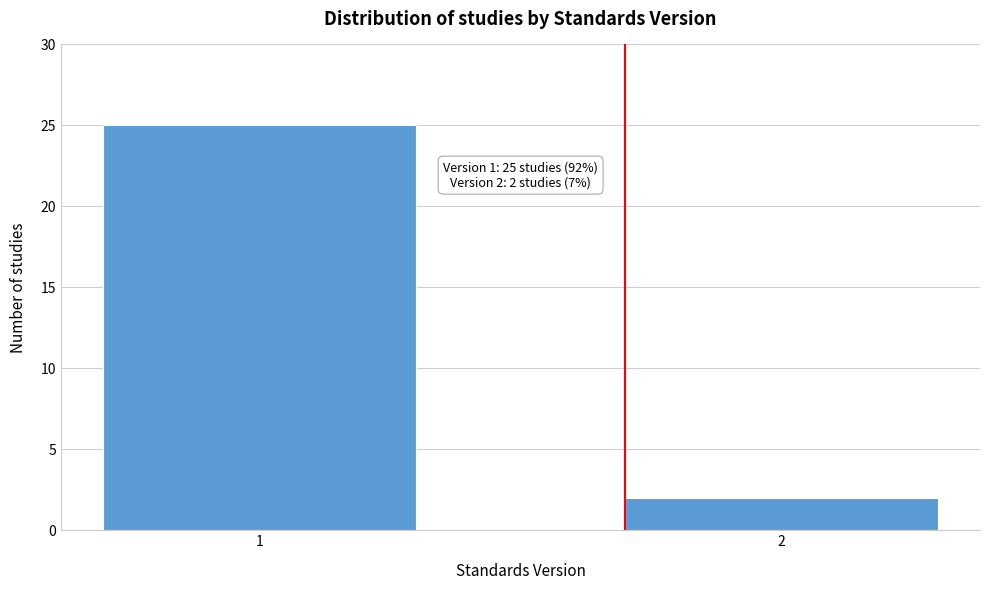

Reading left to right, what are all the values shown in this chart?

25	2